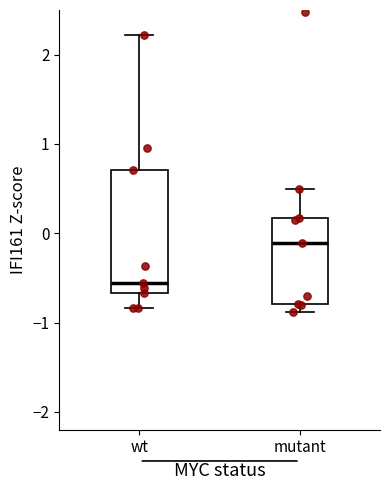

Reading left to right, read every box against the y-axis: the position of its median line, the range the box covers, and the ends of its whiskers. The values are not printed on the chart, so give them approximately, as read against the axis.

wt: median -0.6, box -0.7 to 0.7, whiskers -0.8 to 2.2
mutant: median -0.1, box -0.8 to 0.2, whiskers -0.9 to 0.5